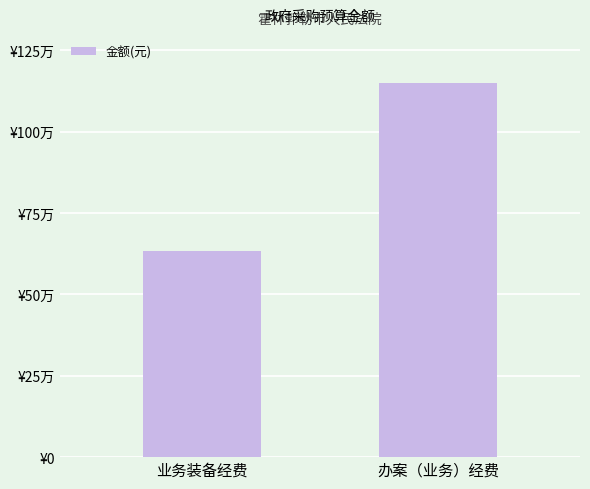

Reading left to right, list all the values displayed in this chart.

632000	1148500